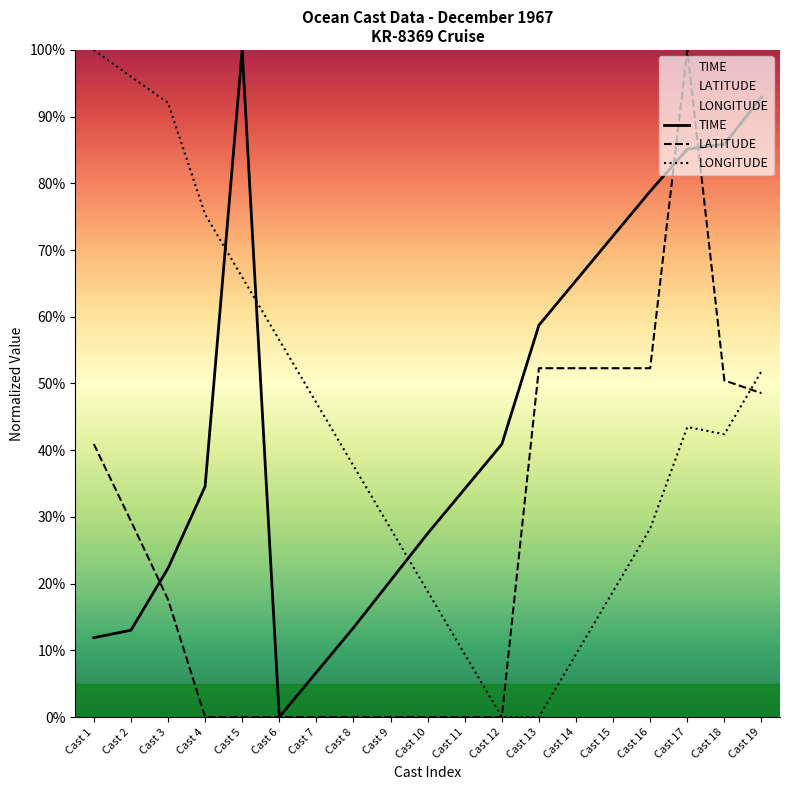

What is the sum of the LATITUDE values at Cast 8 and Cast 19?

0.5